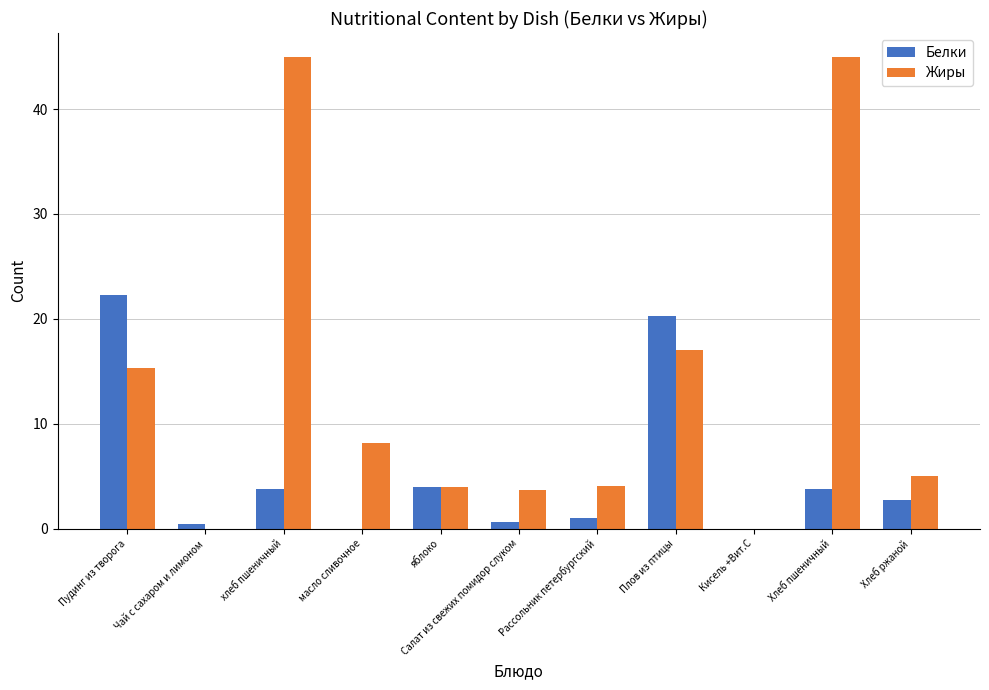

Is the value of Жиры at Пудинг из творога greater than the value of Белки at Пудинг из творога?

No